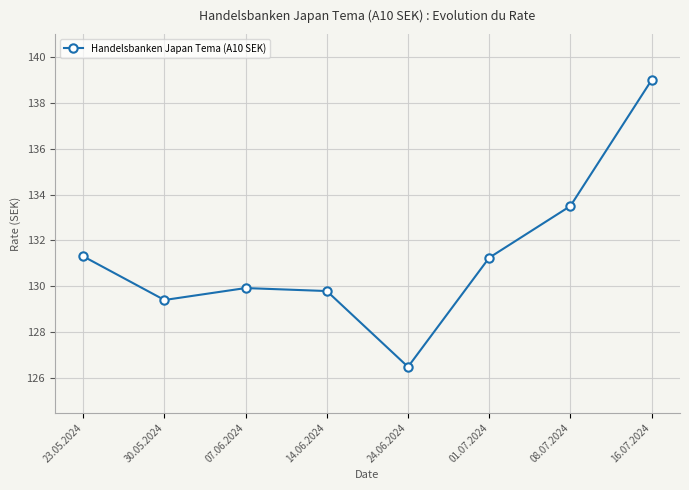

The chart shows a value of 129.9 at 07.06.2024. True or false?

True